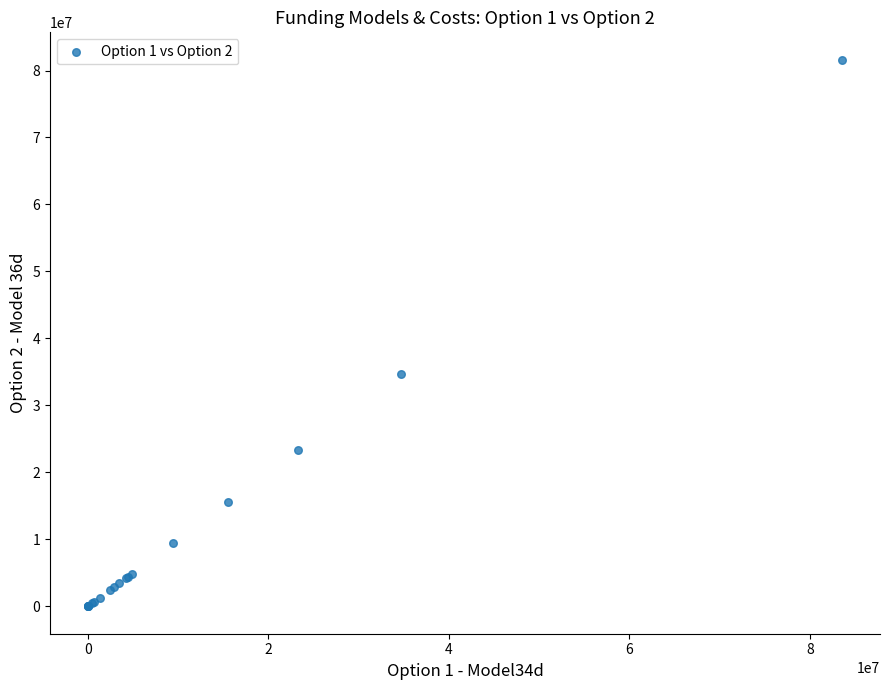

What Y value in the scatter plot is closest to 40810204?

34722115.2